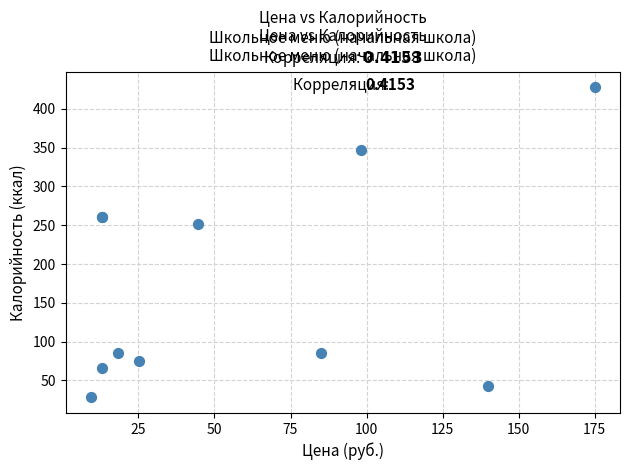

What Y value in the scatter plot is closest to 227?

252.0